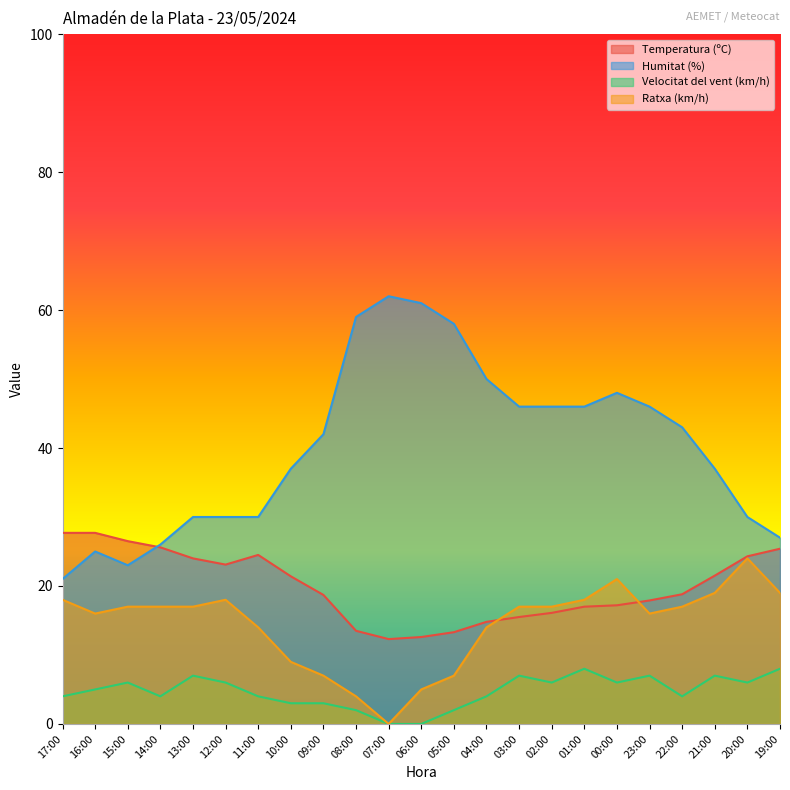

Where is Humitat (%) nearest to the value 41?

09:00